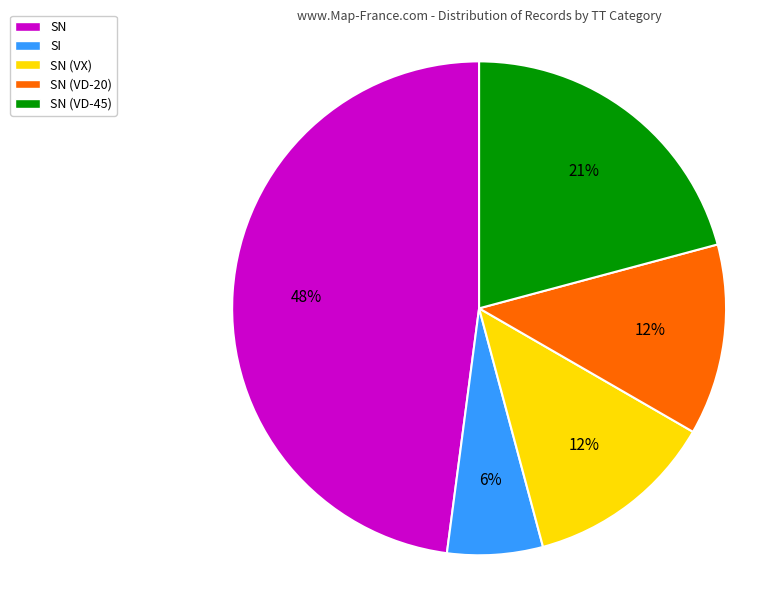

Do SN (VX) and SN together represent more than half of the pie?

Yes